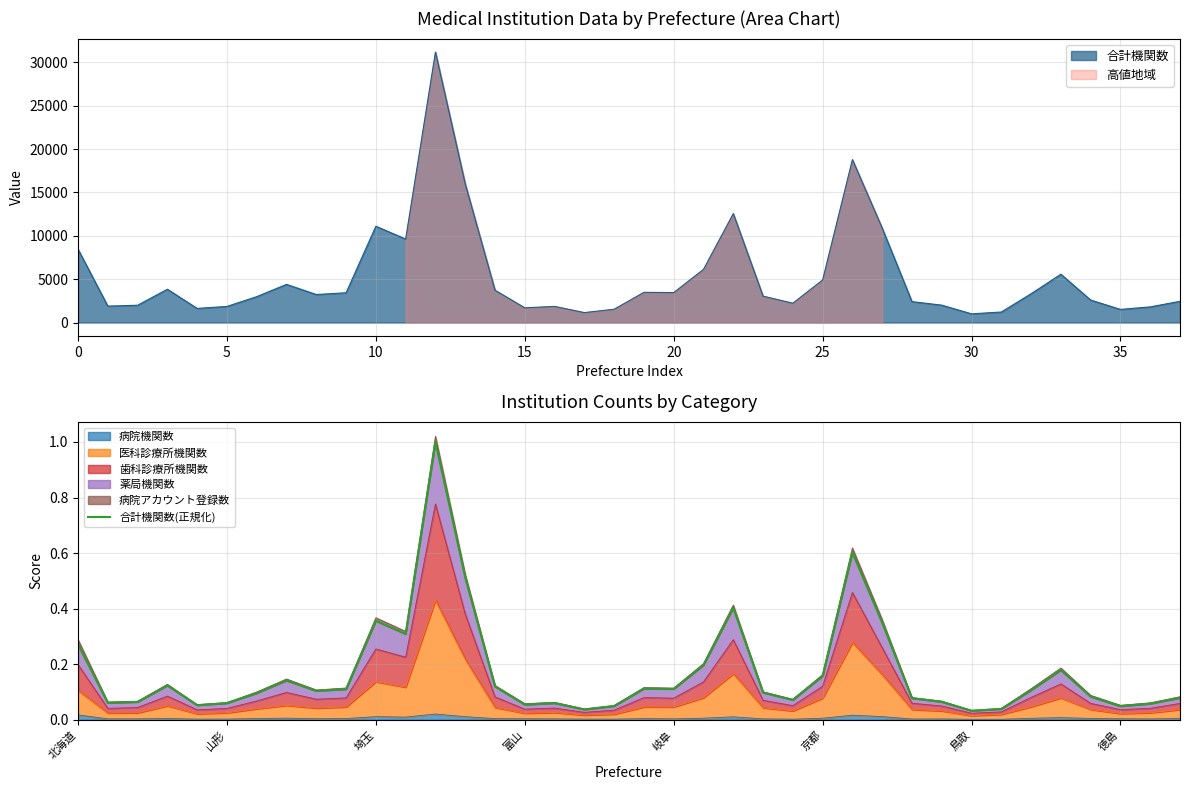

Does the chart have visible grid lines?

Yes